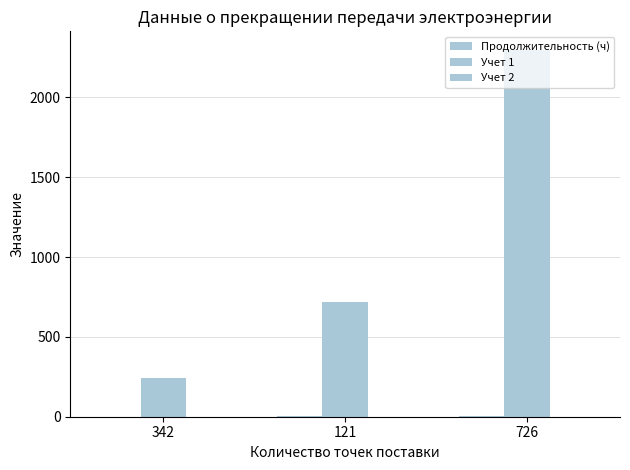

Reading left to right, what are all the values shown in this chart?

Продолжительность (ч): 0.7	5.9	3.2
Учет 1: 244.9	716.3	2298.5
Учет 2: 0.0	0.0	0.0